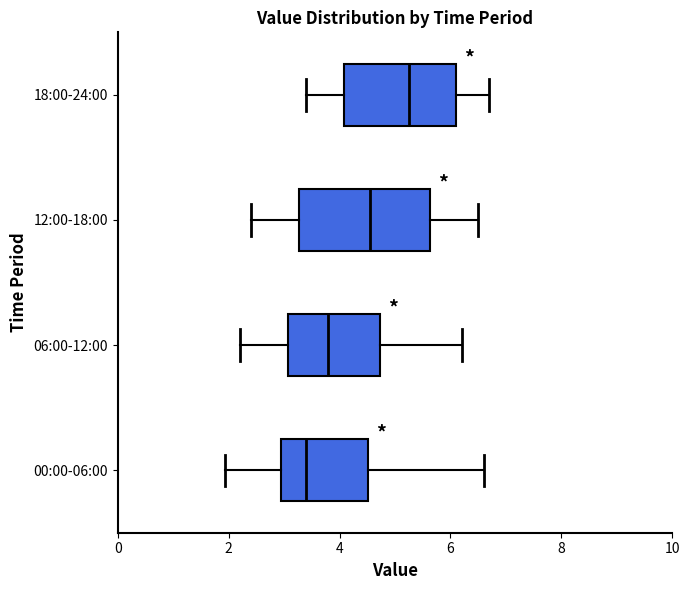

Reading bottom to top, read every box against the x-axis: the position of its median line, the range the box covers, and the ends of its whiskers. The values are not printed on the chart, so give them approximately, as read against the axis.

00:00-06:00: median 3.4, box 3.0 to 4.6, whiskers 2.0 to 6.6
06:00-12:00: median 3.8, box 3.0 to 4.8, whiskers 2.2 to 6.2
12:00-18:00: median 4.6, box 3.2 to 5.6, whiskers 2.4 to 6.6
18:00-24:00: median 5.2, box 4.0 to 6.2, whiskers 3.4 to 6.8